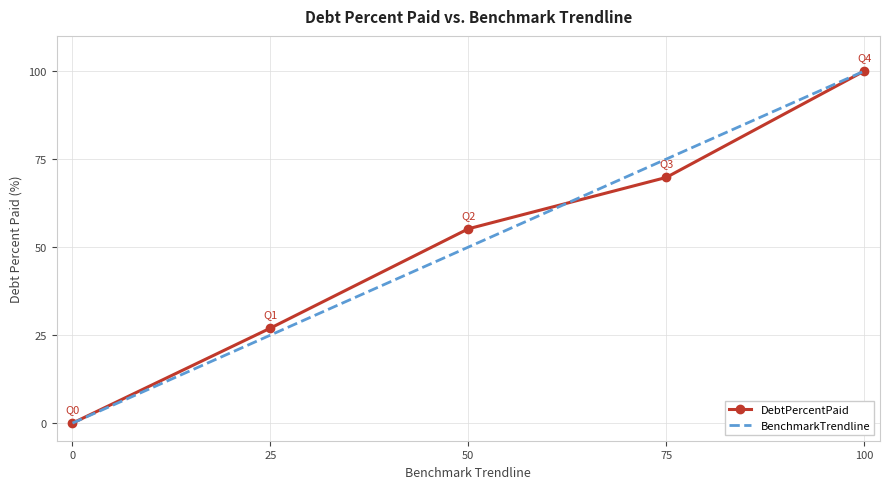

List the labels in order of BenchmarkTrendline value, smallest first.

0, 25, 50, 75, 100